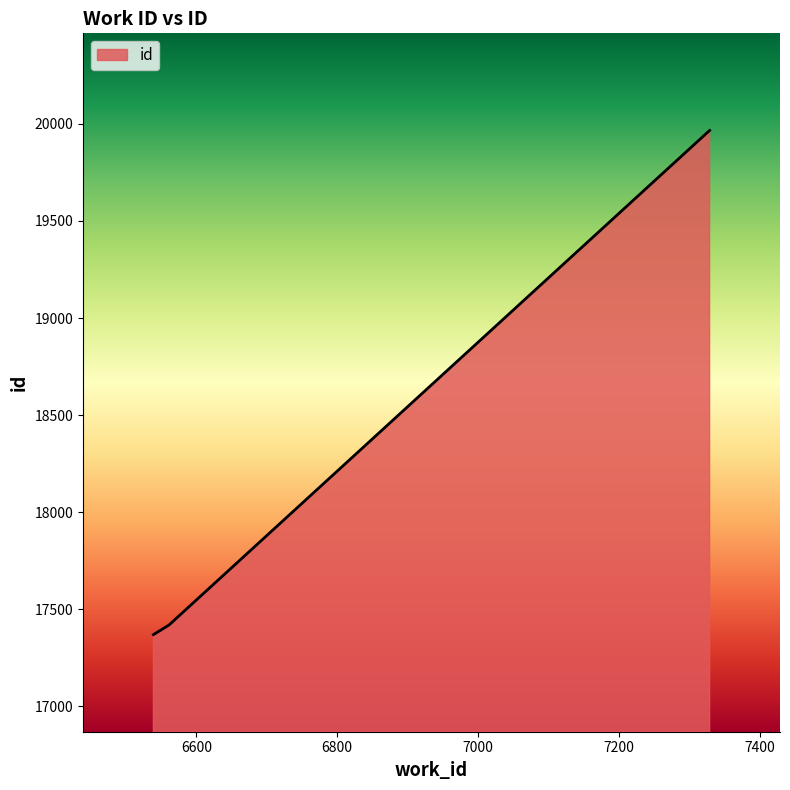

How many series are shown in this chart?

1